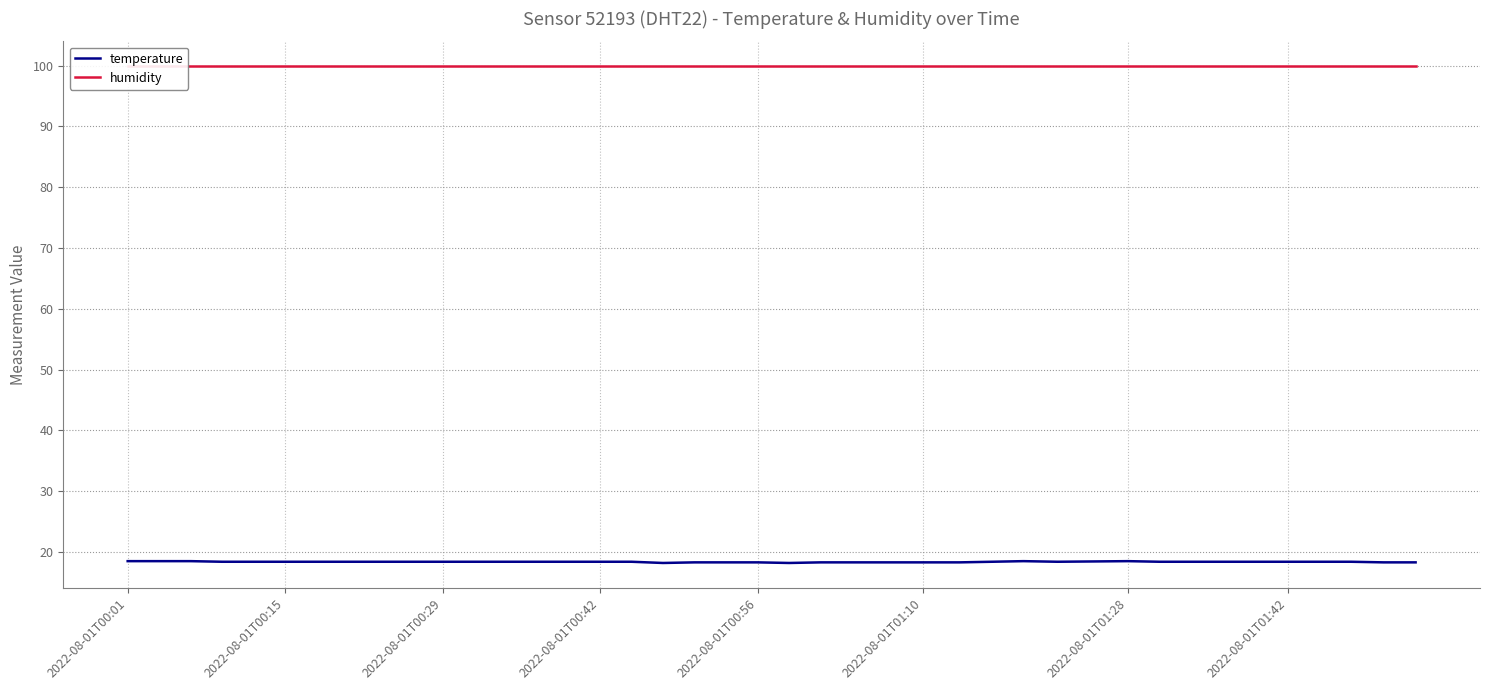

Count the number of data series in this chart.

2